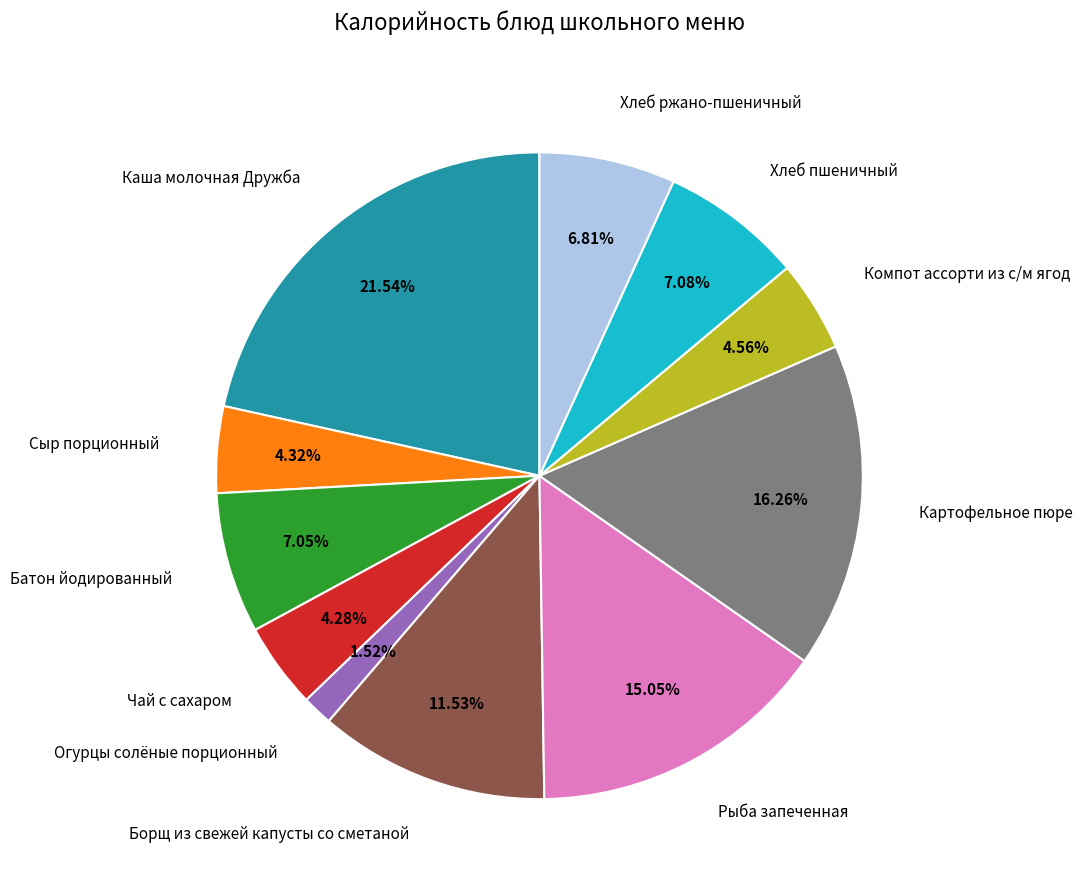

What is the smallest slice in the pie chart?

Огурцы солёные порционный